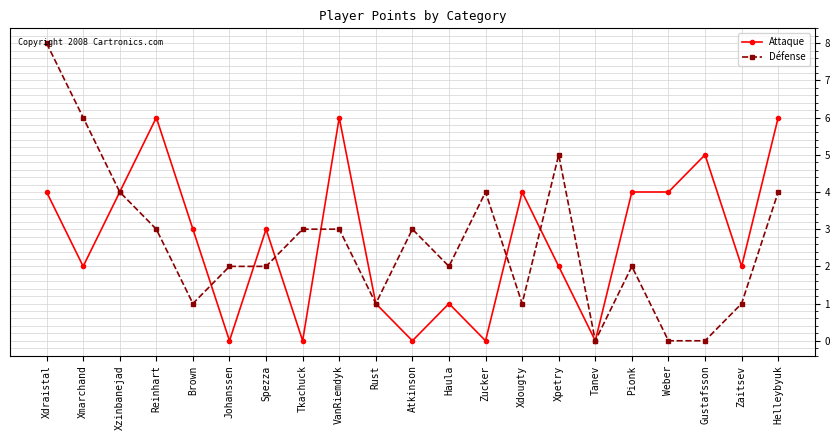

What is the value of the Défense point at the 7th from the left?

2